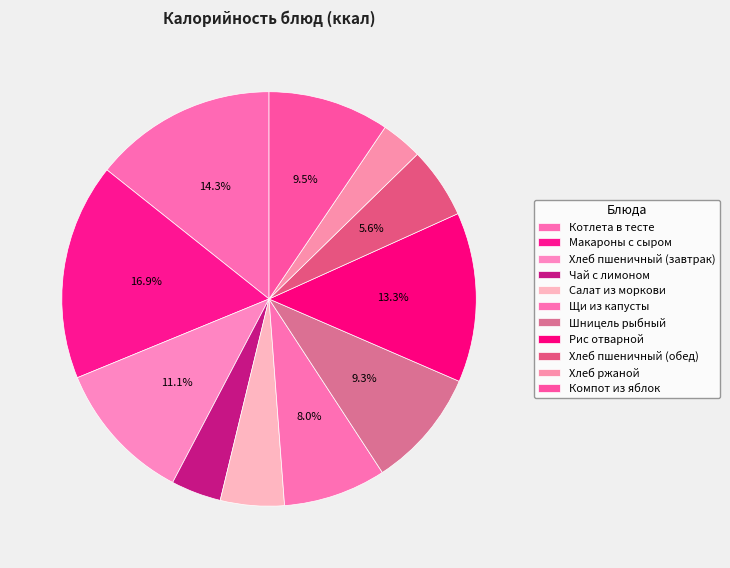

Count the number of slices in the pie.

11